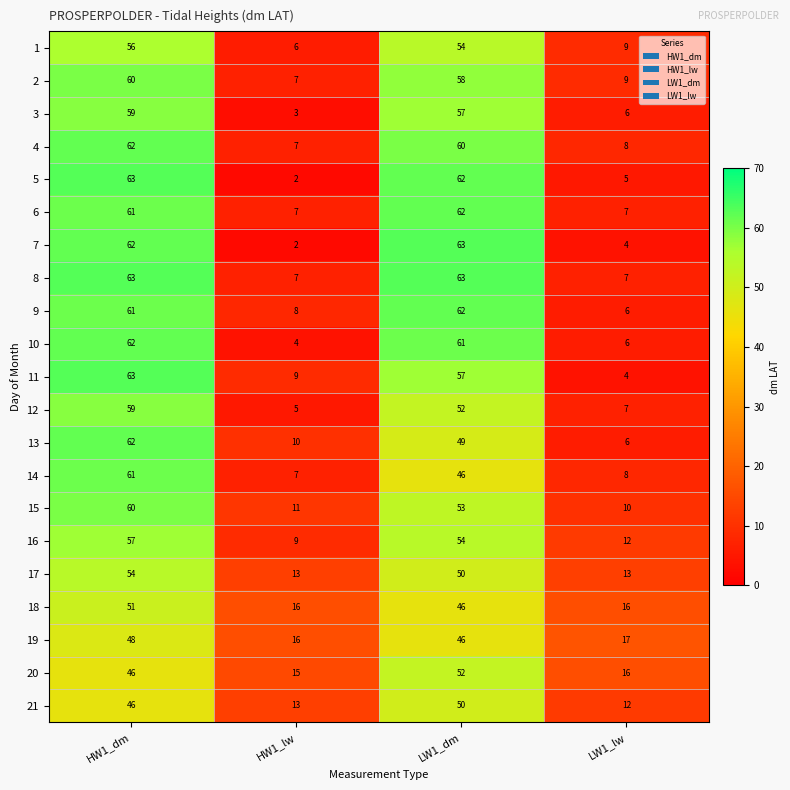

How many values in the 21 series are below 46?

2